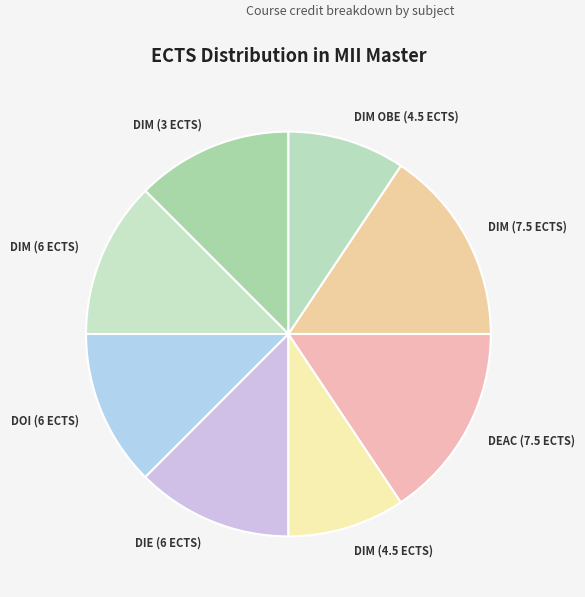

Is it true that DIM (7.5 ECTS) is 5% of the pie?

False